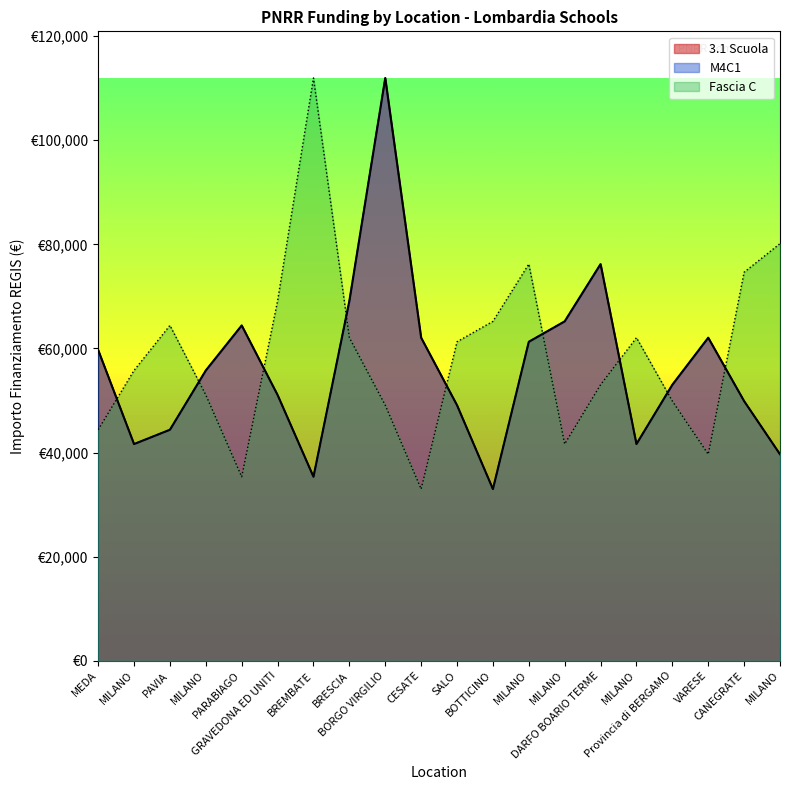

True or false: Fascia C has a value of 69482.6 at MILANO.

False